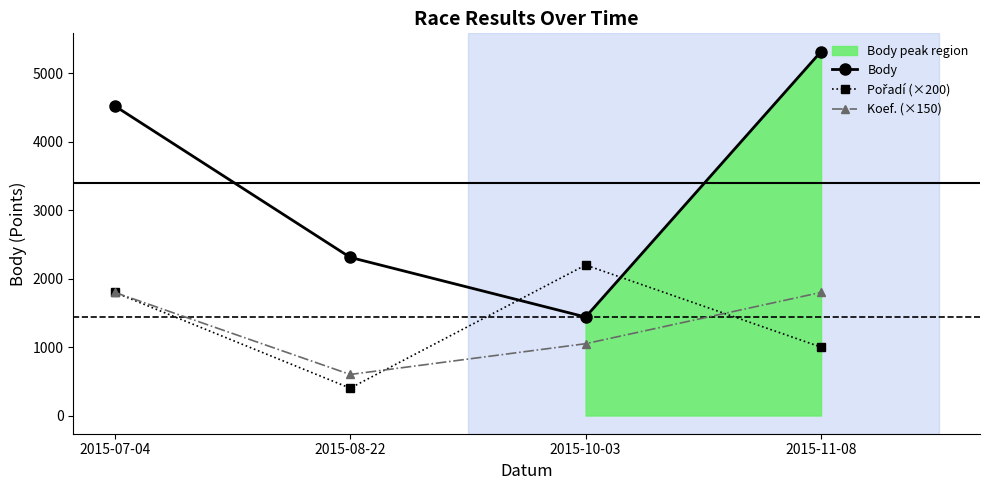

What are all the series names shown in the legend?

Body, Pořadí (×200), Koef. (×150)